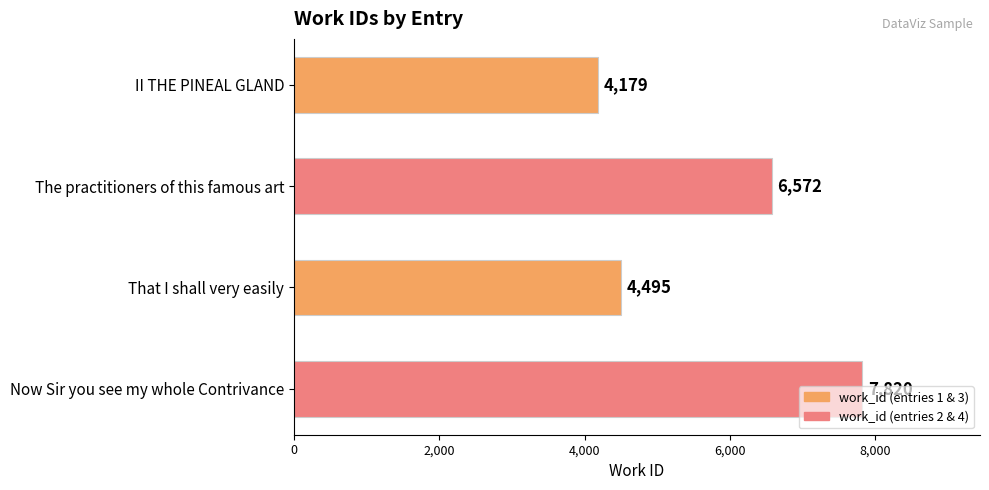

Does the chart contain any negative values?

No